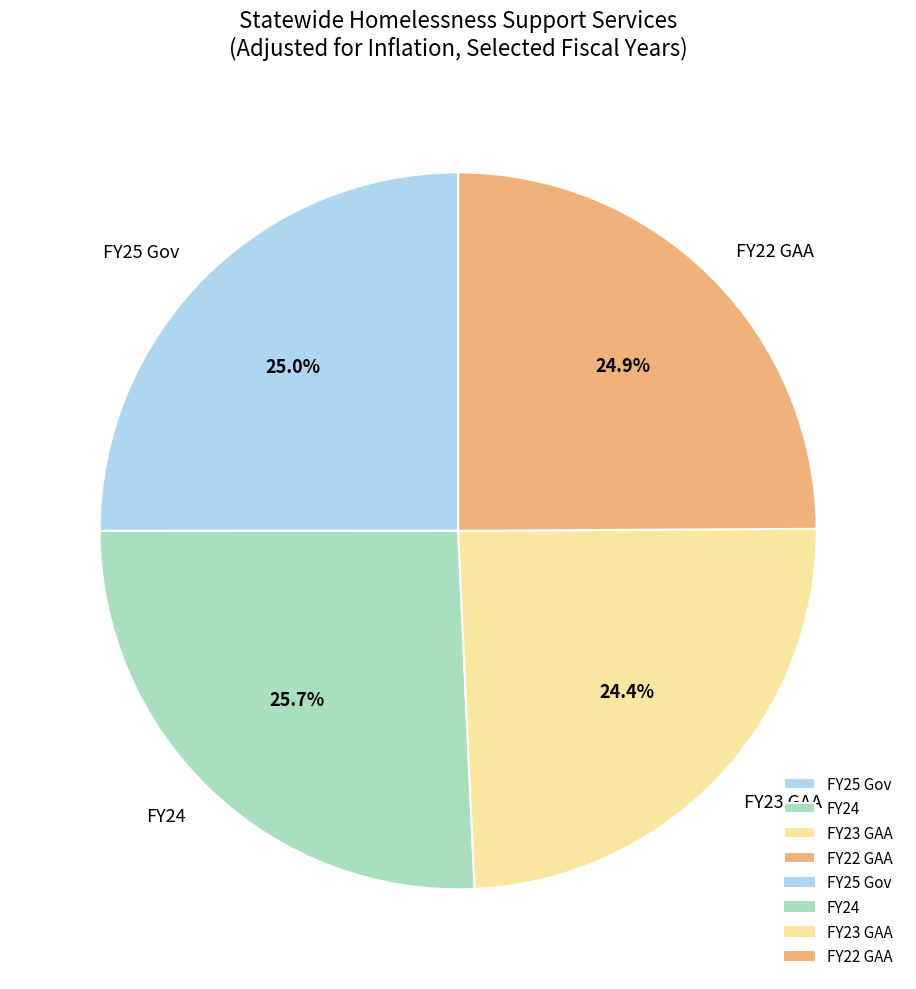

To the nearest percent, what portion does FY25 Gov represent?

25%